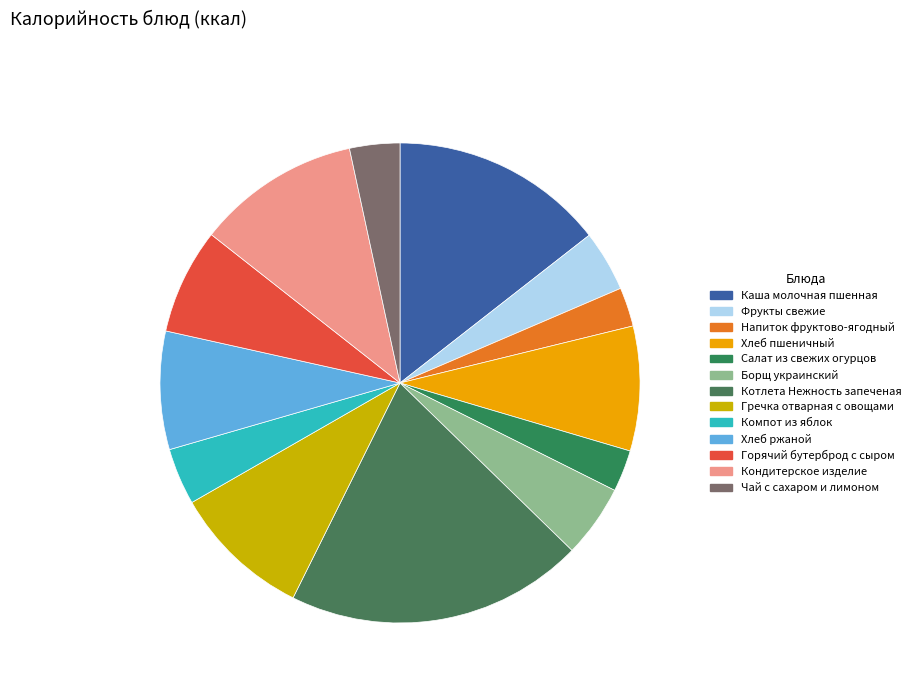

How many segments does this pie chart have?

13